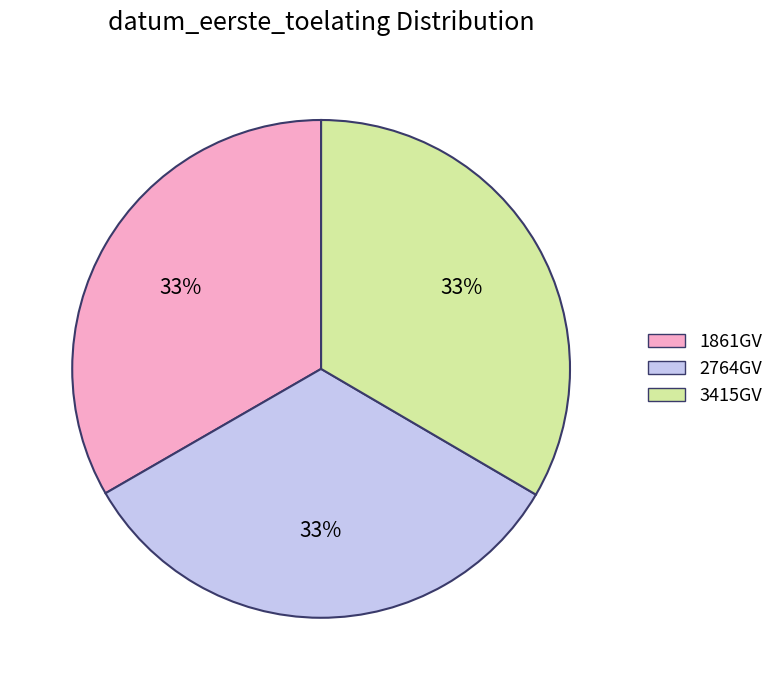

To the nearest percent, what is the combined percentage of 3415GV and 2764GV?

67%